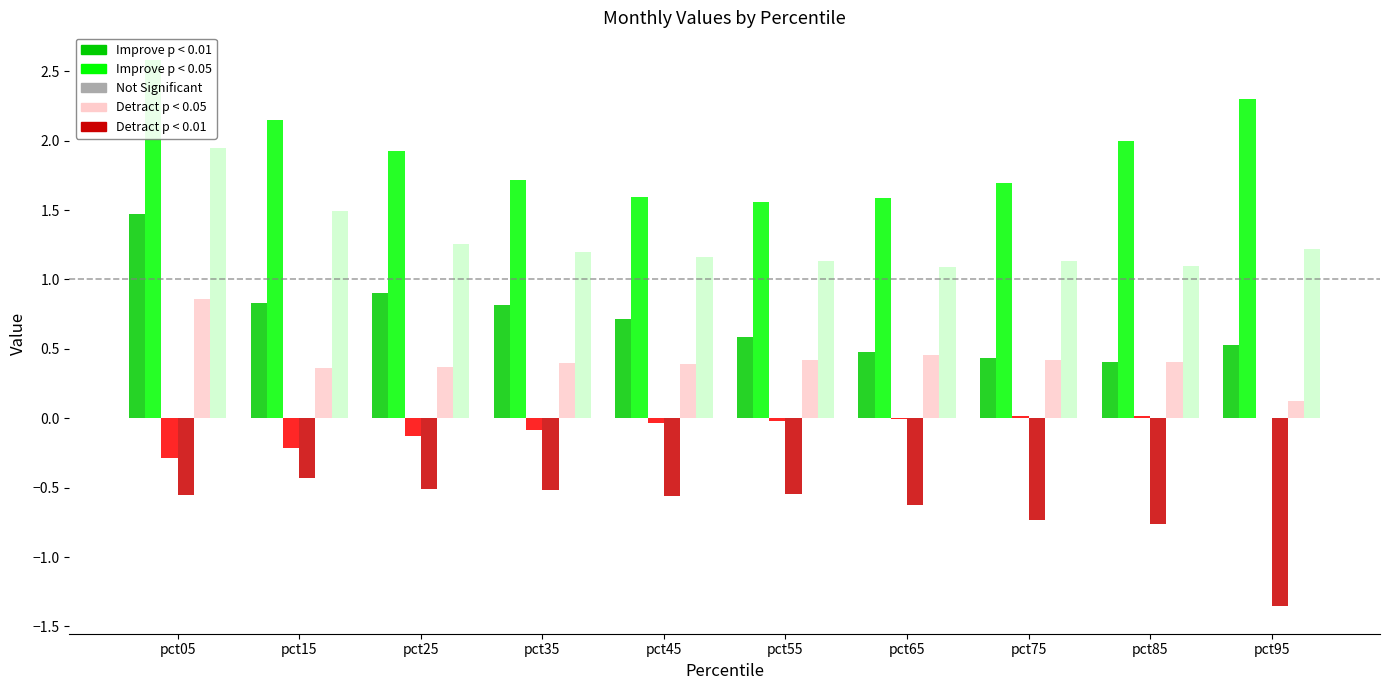

Are the bars horizontal?

No